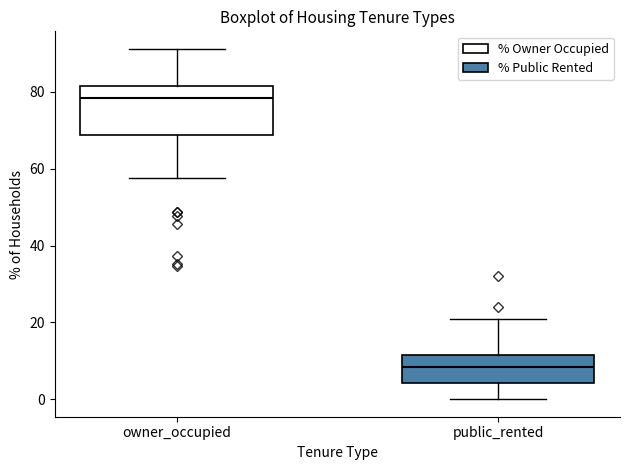

Comparing the boxes themselves (not the whiskers), which one is the tallest?

owner_occupied